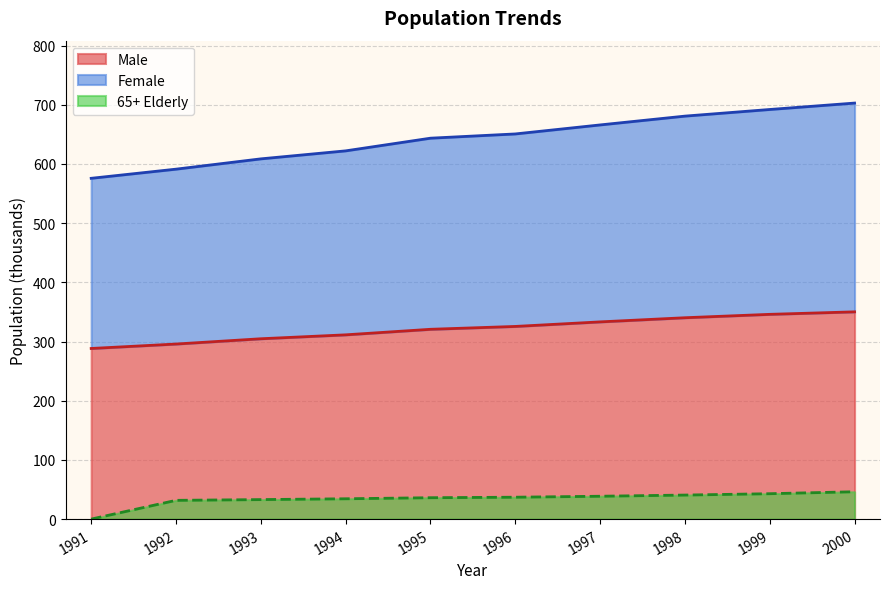

What is the maximum value for Total Population?

702.8